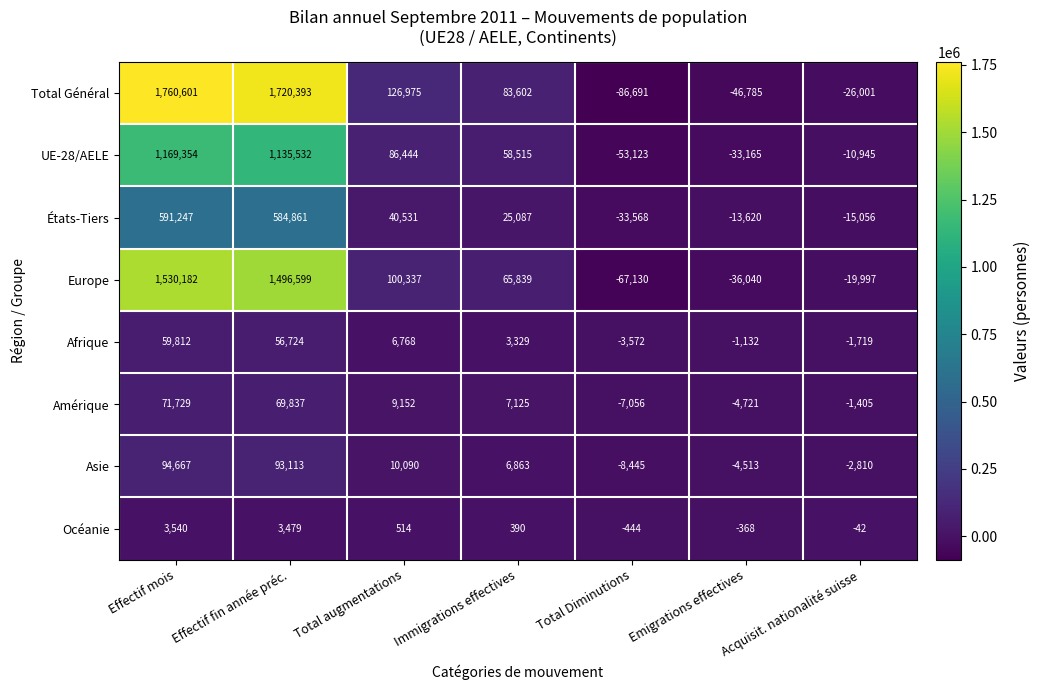

Where is États-Tiers nearest to the value 278839?

Total augmentations